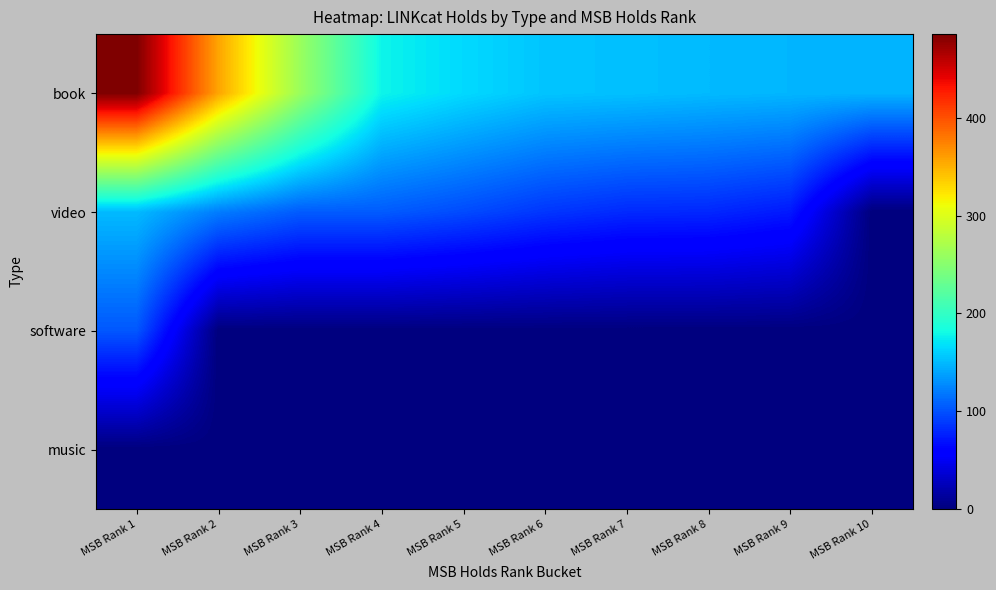

Which series has the largest total across all categories?

book